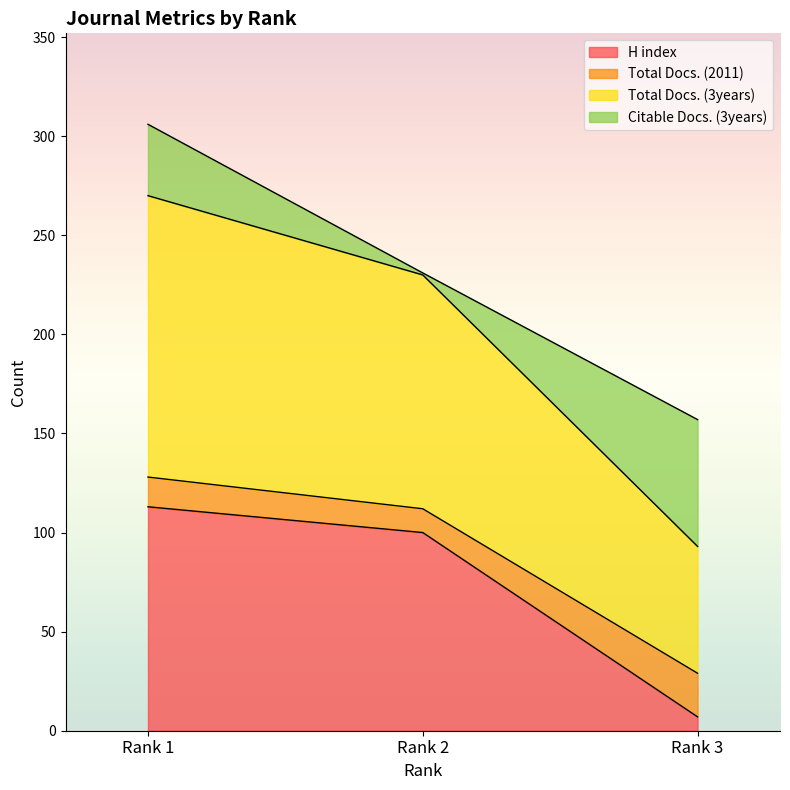

Rank the categories by H index value from lowest to highest.

Rank 3, Rank 2, Rank 1